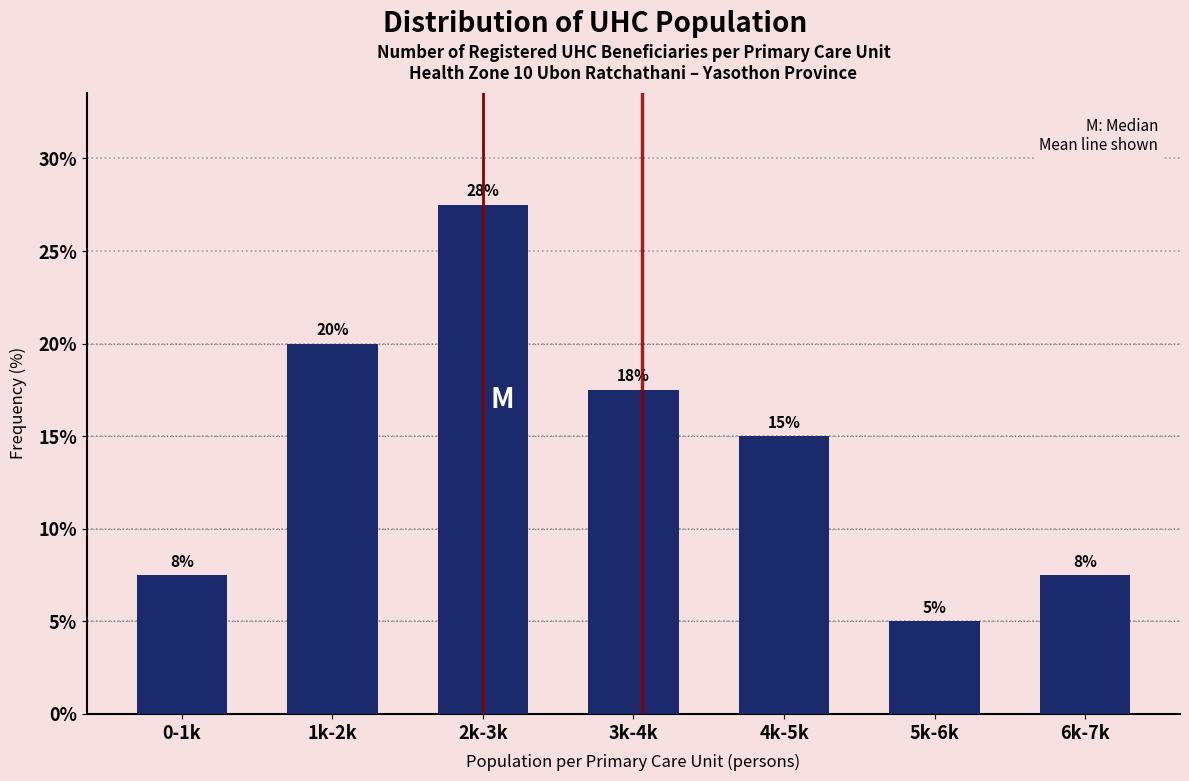

Does the chart contain any negative values?

No